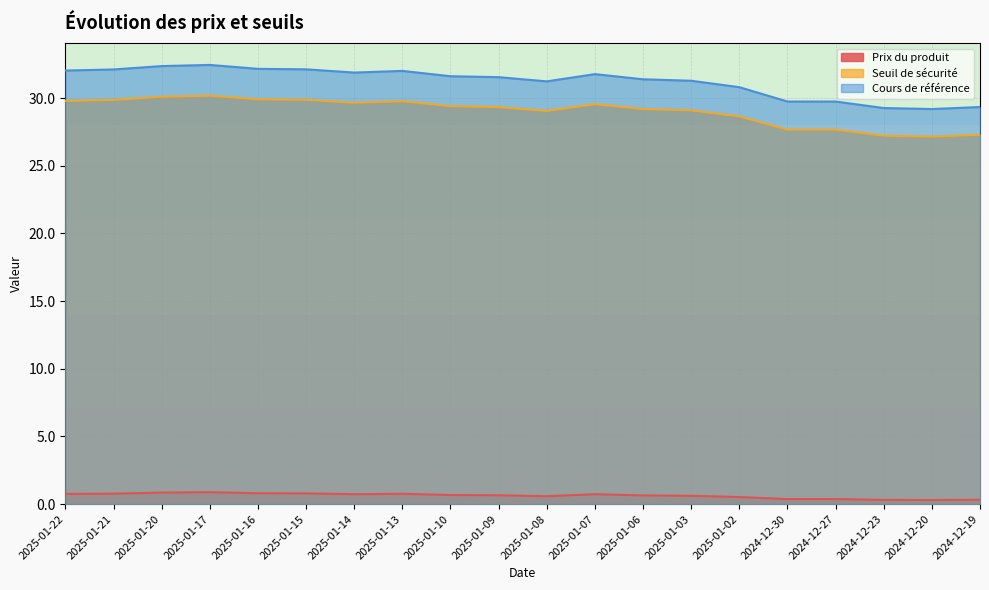

True or false: Cours de référence and Prix du produit cross at least once.

False